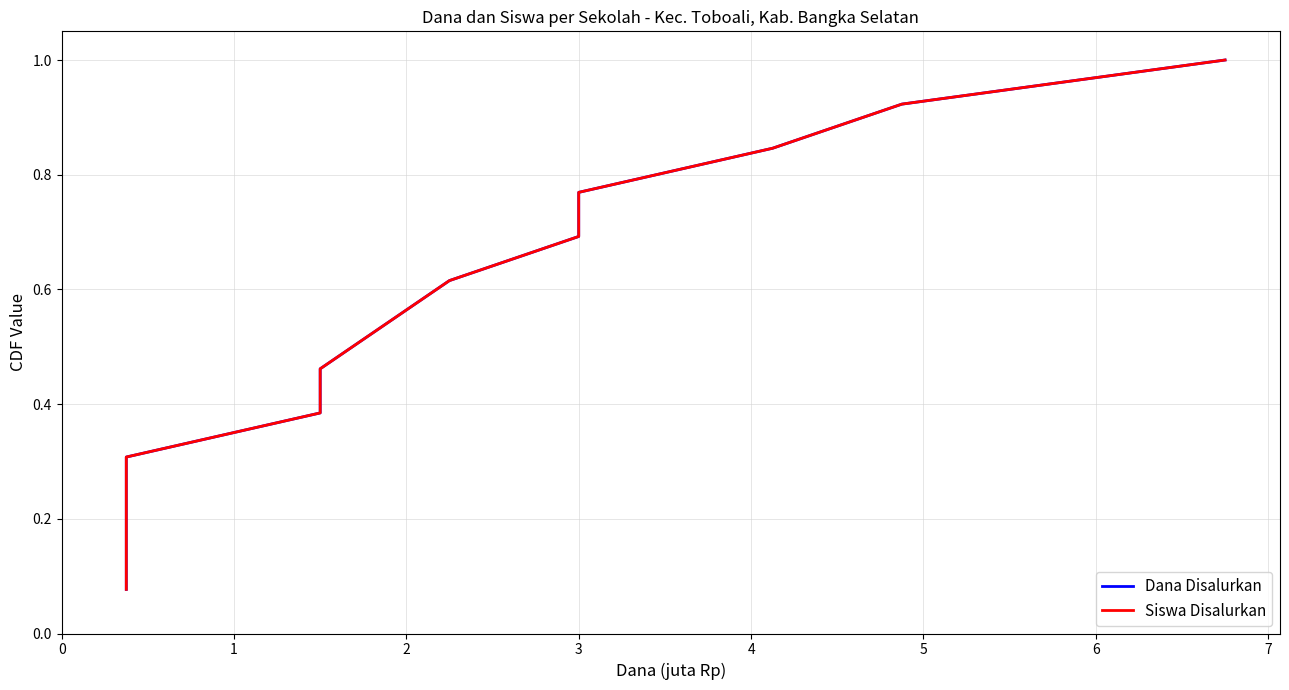

Which series has the widest spread of values?

Dana Disalurkan